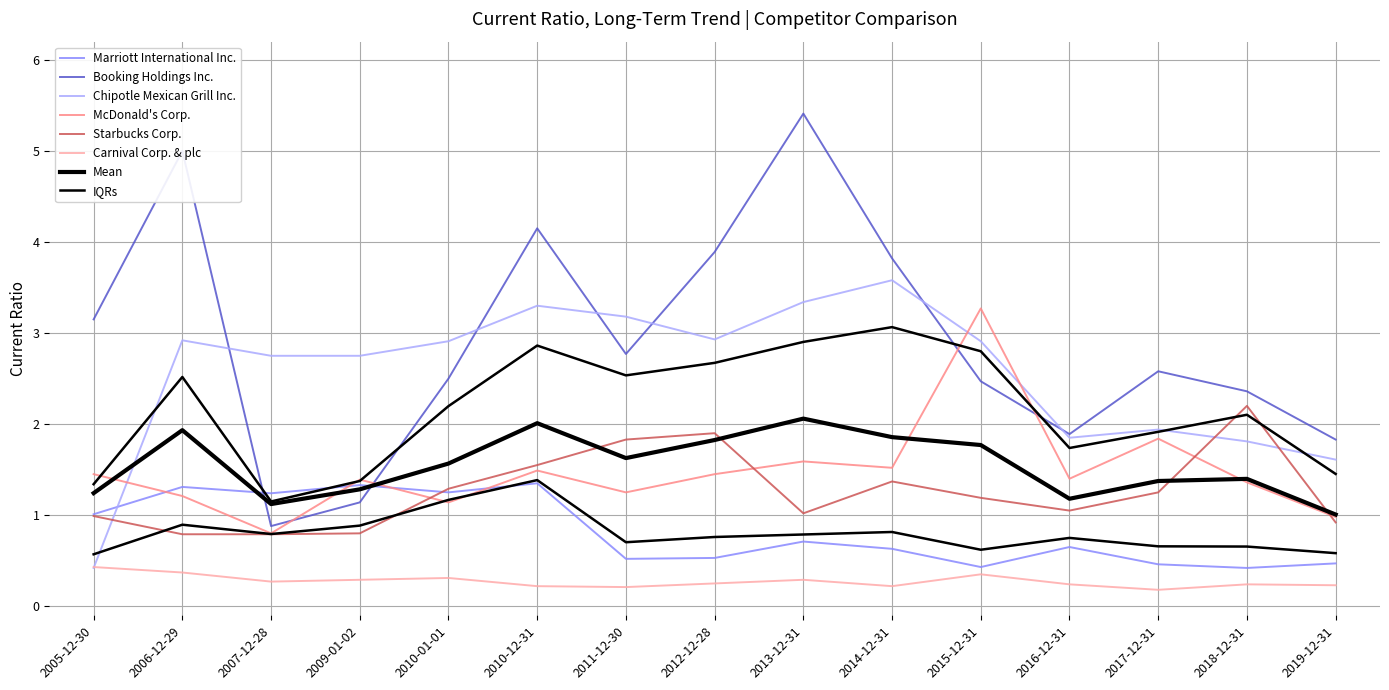

In Starbucks Corp., how many points are lower than both neighbors (excluding endpoints)?

2